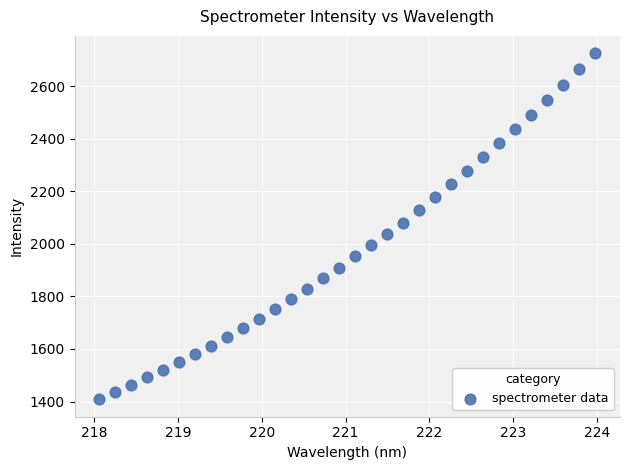

What is the range of Y values (max minus min)?

1316.9